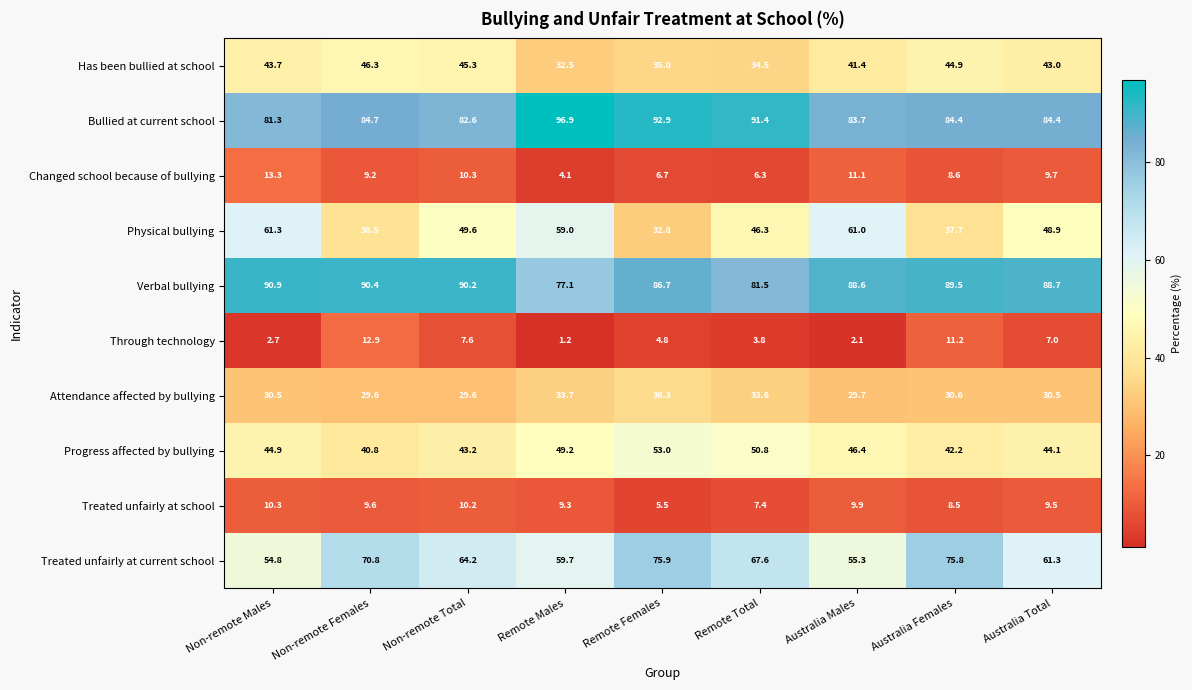

What is the total value across all series at Australia Total?

427.1